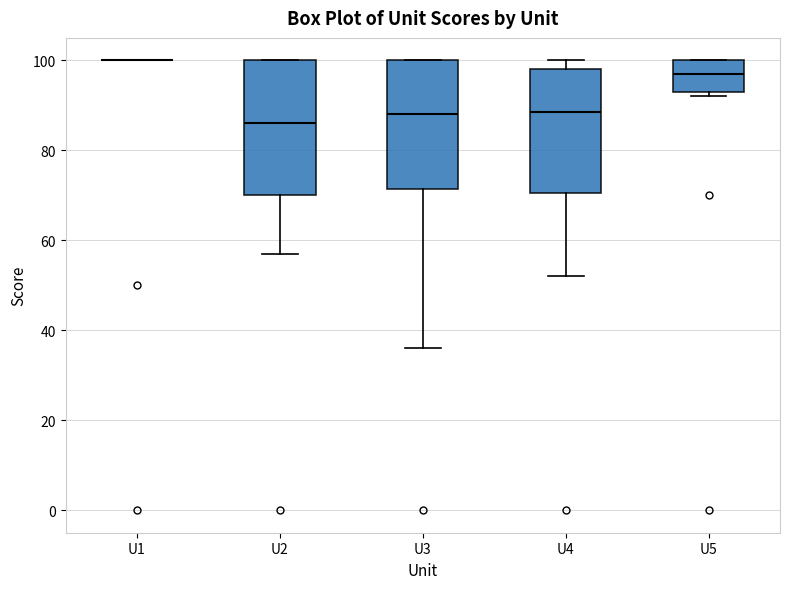

Reading left to right, transcribe this box plot: for each box, give where its median line is, the range the box spans, and where its two whiskers end, as read against the y-axis. The values are not printed on the chart, so give them approximately, as read against the axis.

U1: box collapsed to a line at 100, whiskers 100 to 100
U2: median 86, box 70 to 100, whiskers 58 to 100
U3: median 88, box 72 to 100, whiskers 36 to 100
U4: median 88, box 70 to 98, whiskers 52 to 100
U5: median 98, box 94 to 100, whiskers 92 to 100